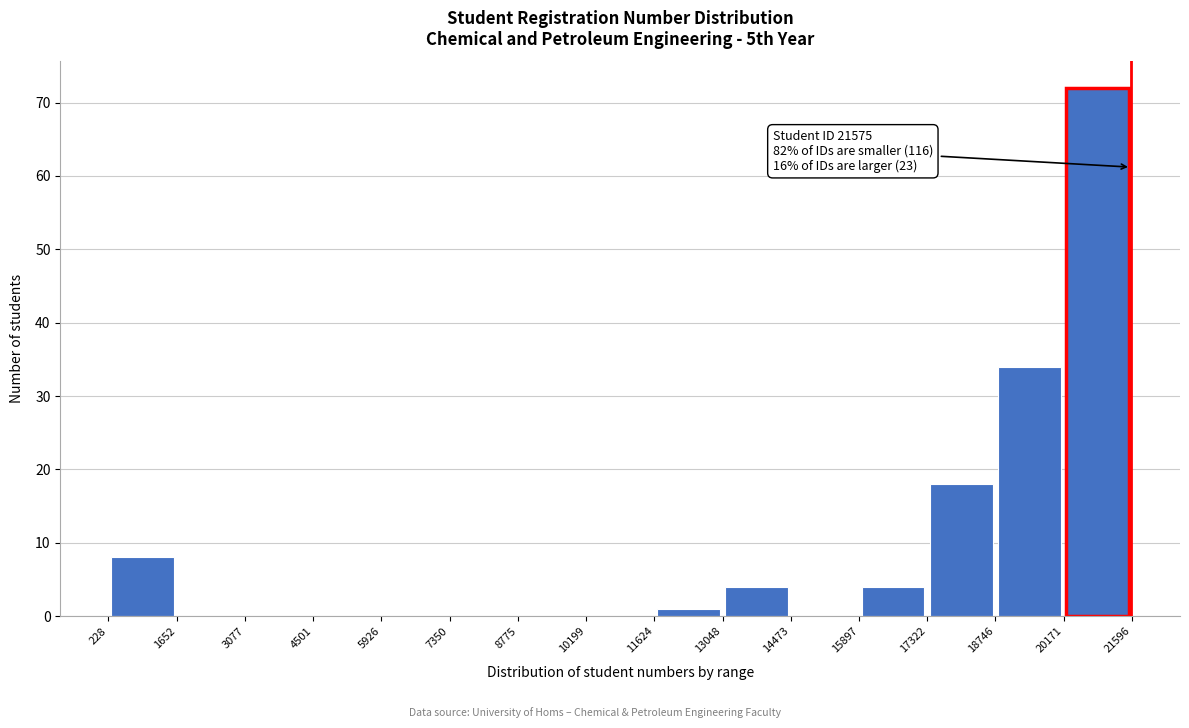

Which range on the x-axis has the tallest bar?

20171 to 21596